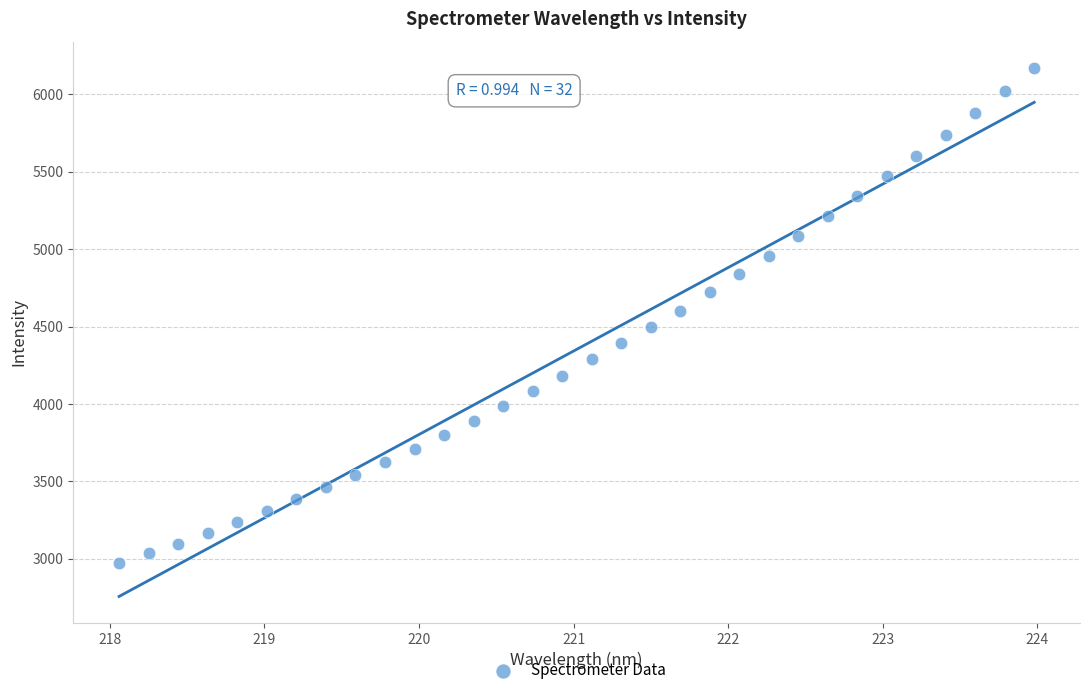

What is the range of Y values (max minus min)?

3198.7